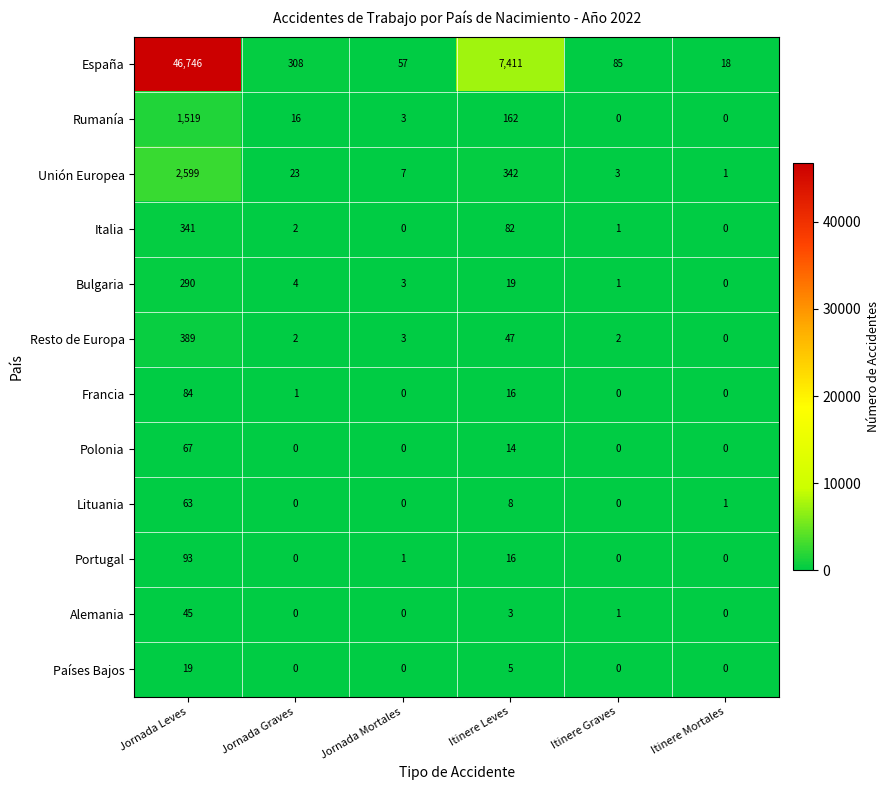

The value of Francia at Jornada Leves is 26. True or false?

False